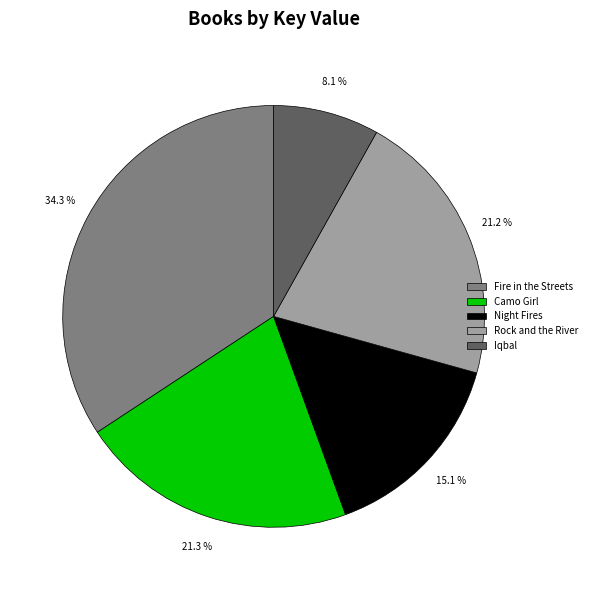

How many slices are in this pie chart?

5